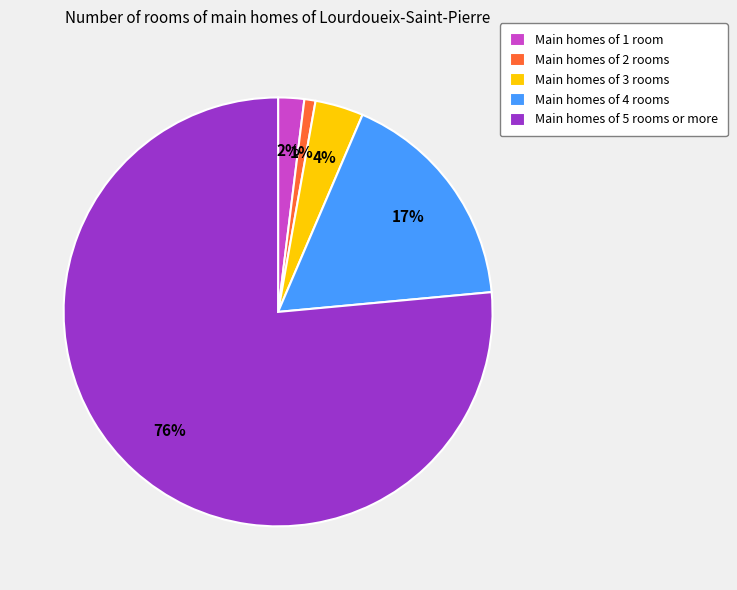

Do Main homes of 4 rooms and Main homes of 5 rooms or more together represent more than half of the pie?

Yes